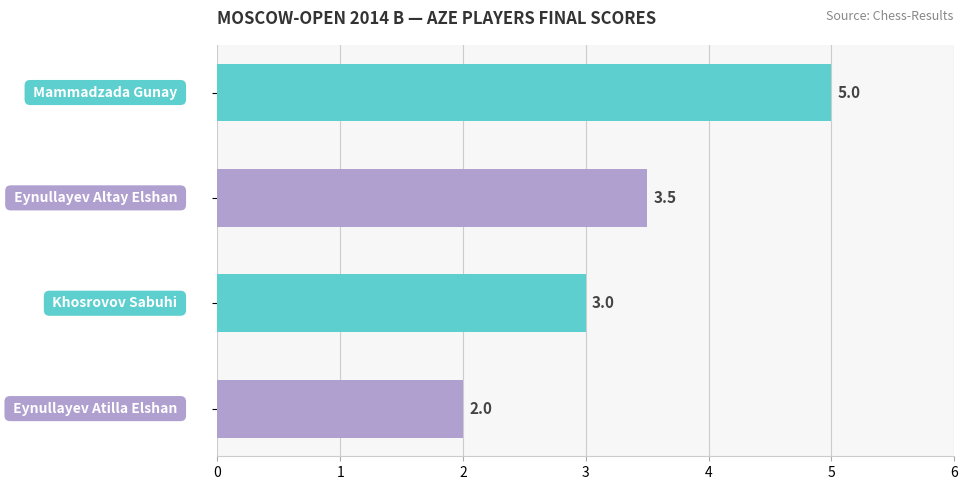

What is the value of the 2nd bar from the top?

3.5